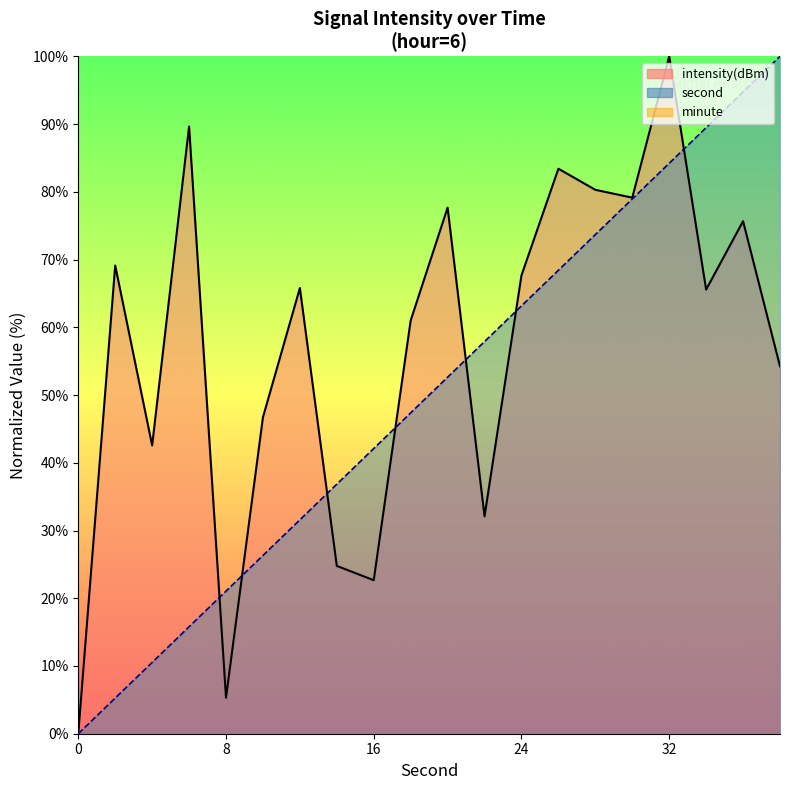

In intensity, how many points are lower than both neighbors (excluding endpoints)?

6